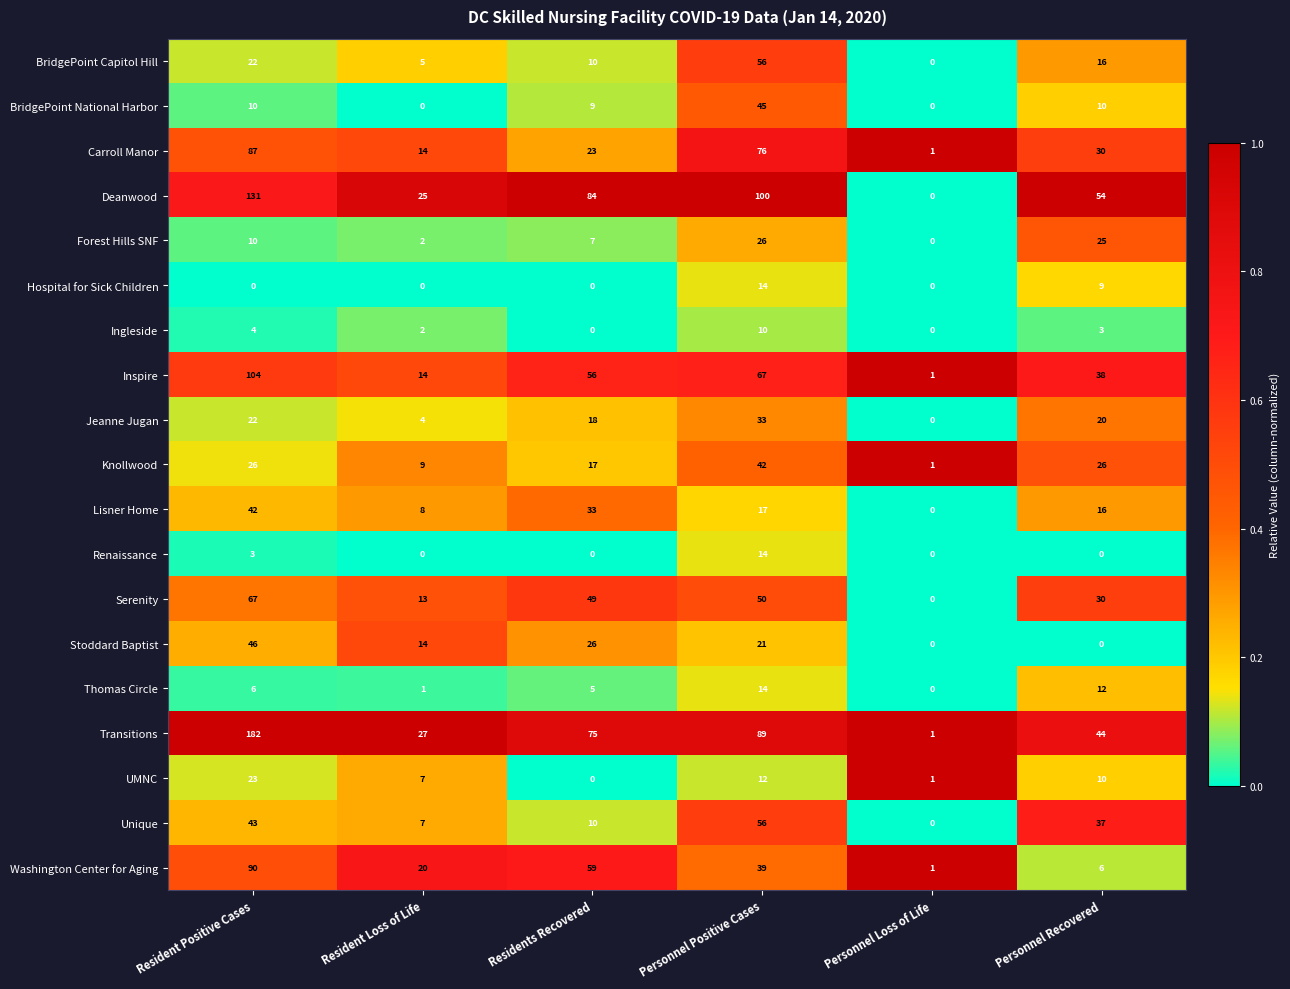

The Ingleside series shows 3 at Personnel Recovered. True or false?

True